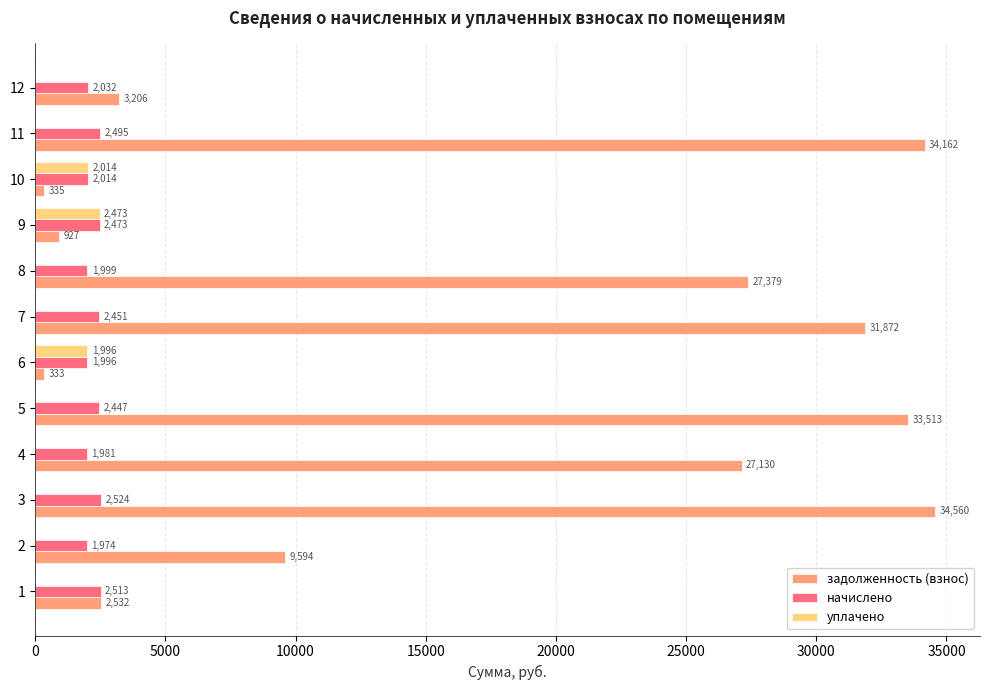

Which series changed the most between 4 and 11?

задолженность (взнос)